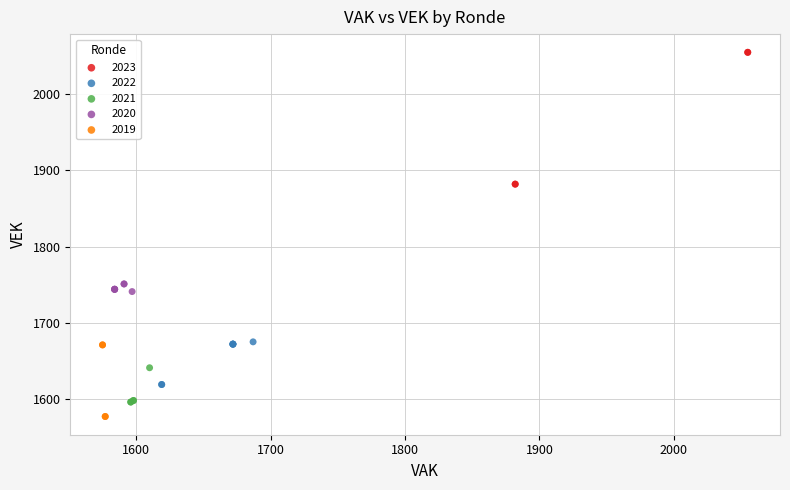

Which series has the largest Y range (max minus min)?

2023